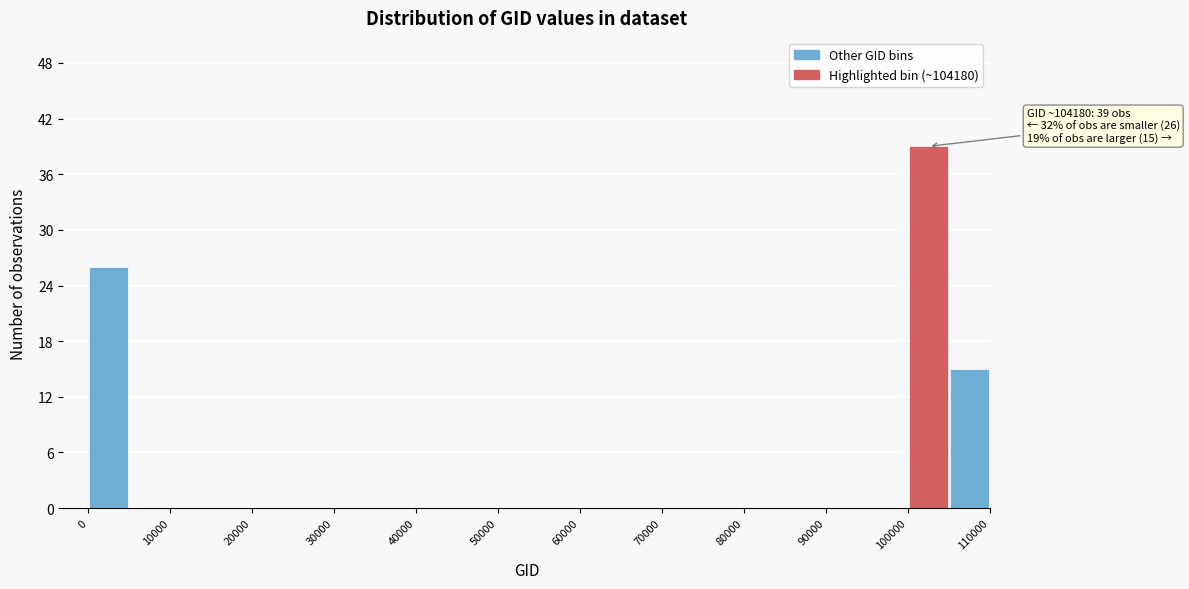

Which range on the x-axis has the tallest bar?

100000 to 105000